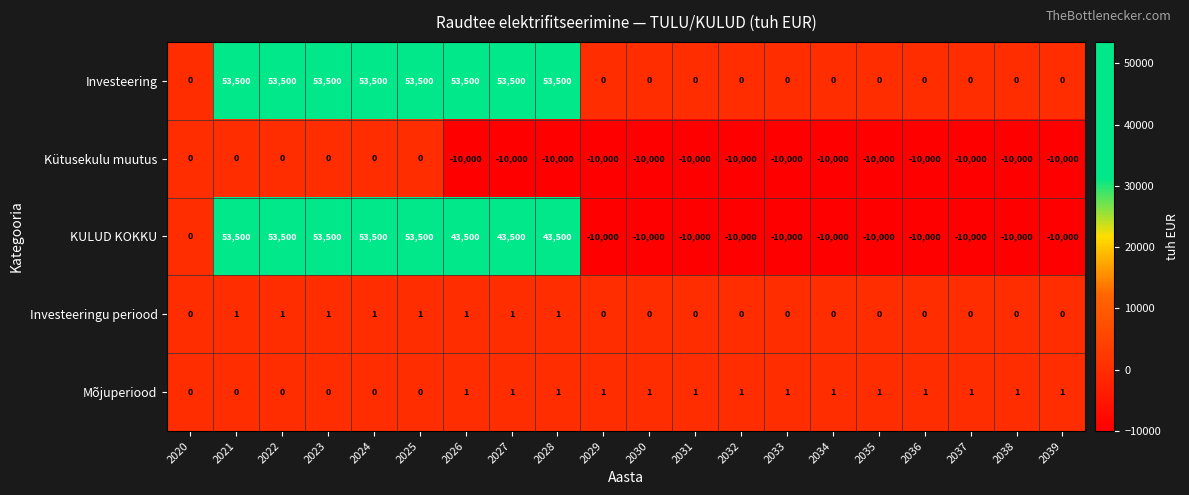

Which series has the largest total across all categories?

Investeering